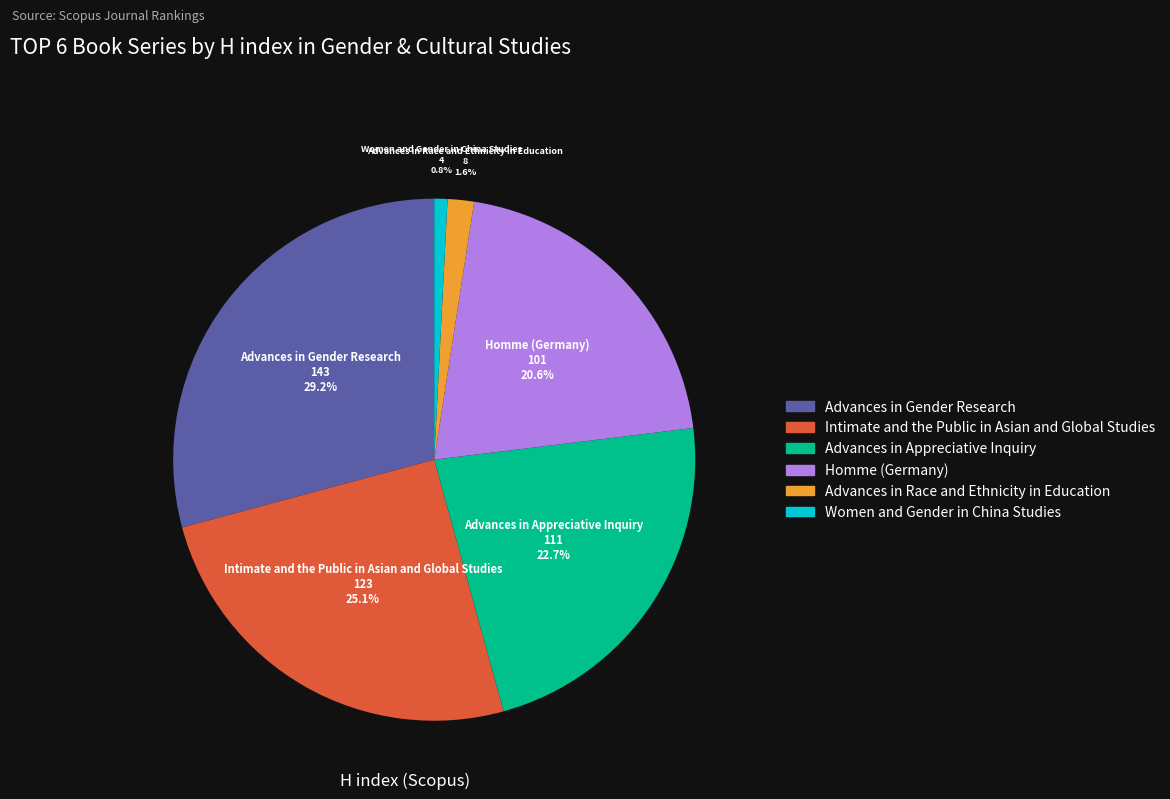

Is there a majority slice in this chart?

No